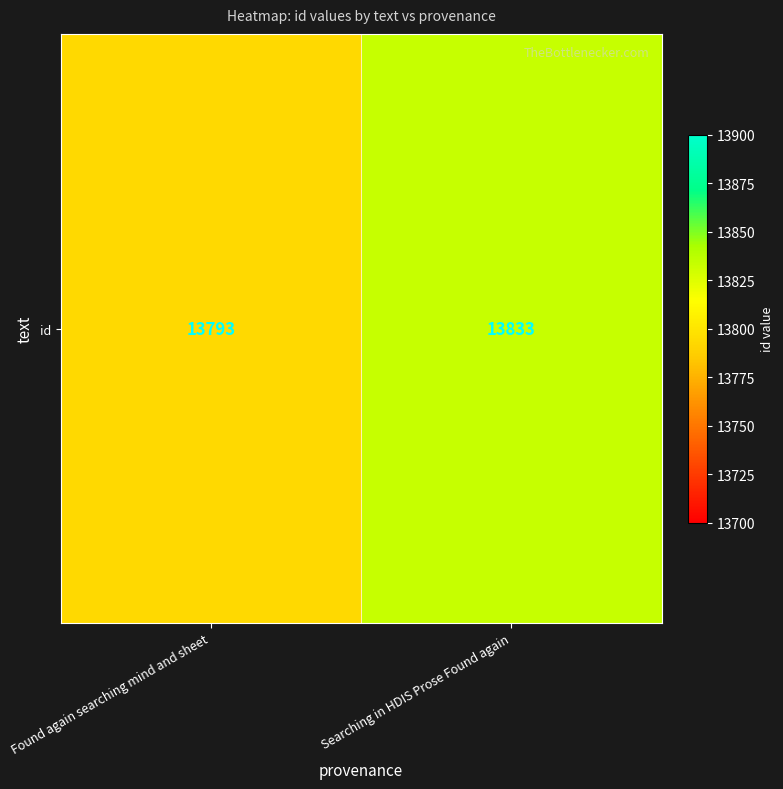

What is the maximum value shown in the chart?

13833